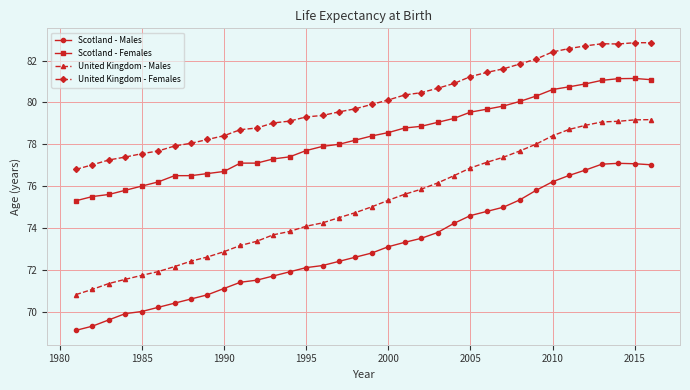

How many data points does each series have?

36